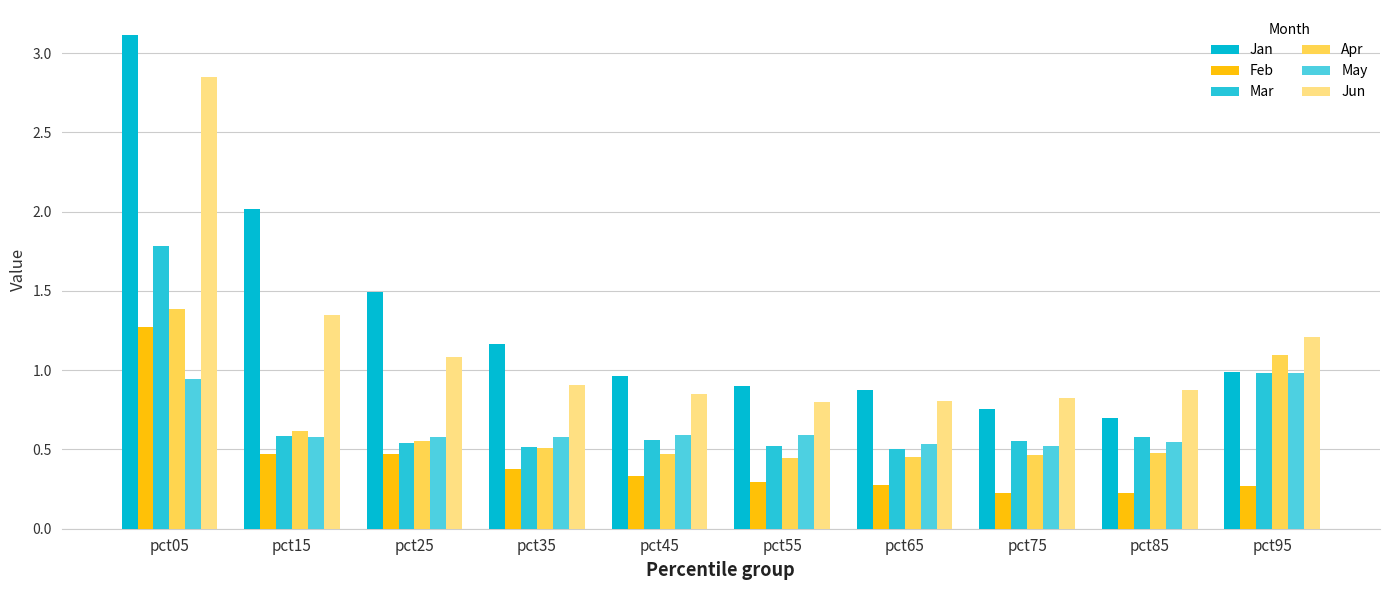

Which series has the largest total across all categories?

Jan